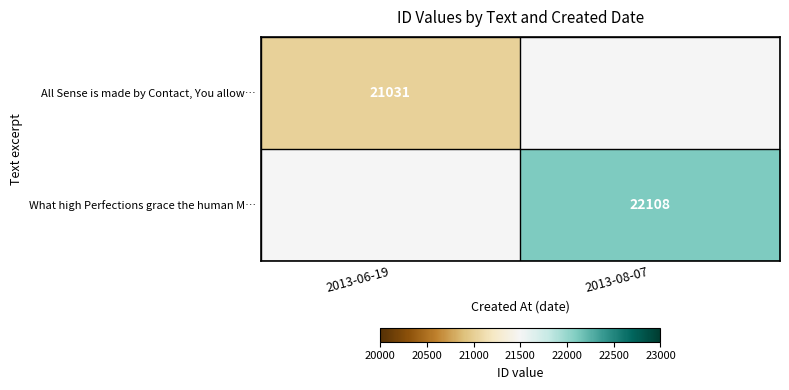

How many series are shown in this chart?

2